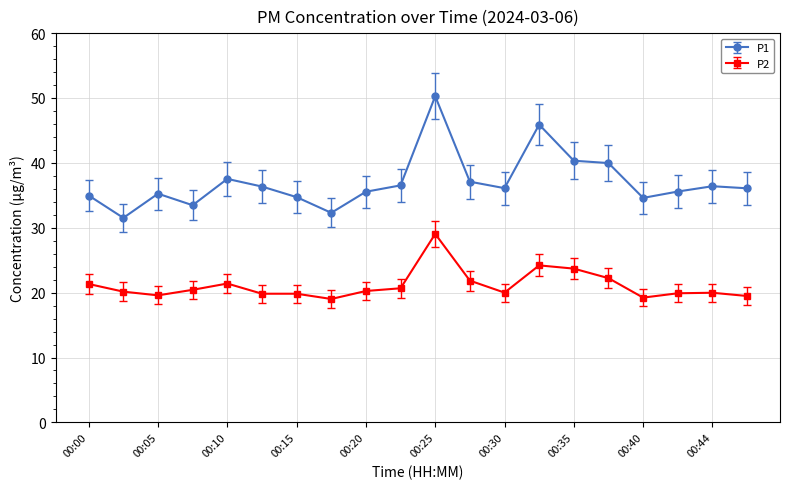

True or false: P2 has more than 2 points higher than both neighbors.

True